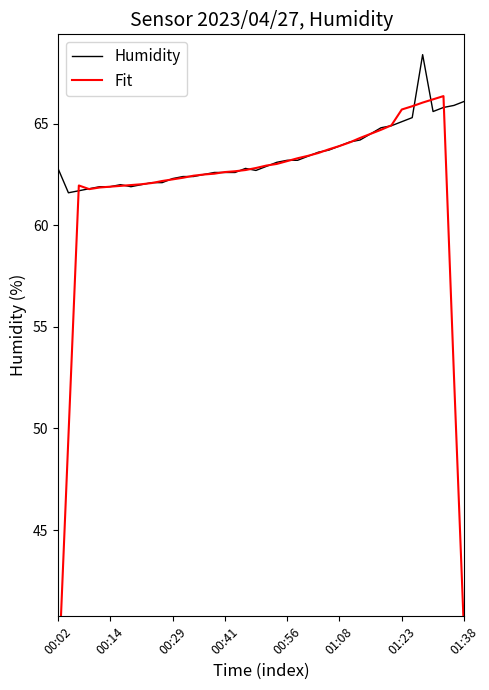

What is the total value across all series at 01:23?

130.8